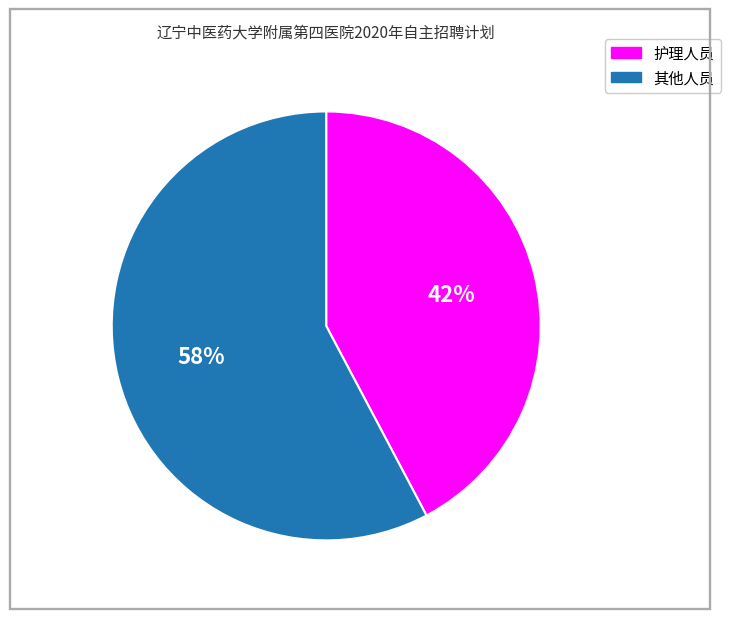

To the nearest percent, what is the average slice percentage?

50%